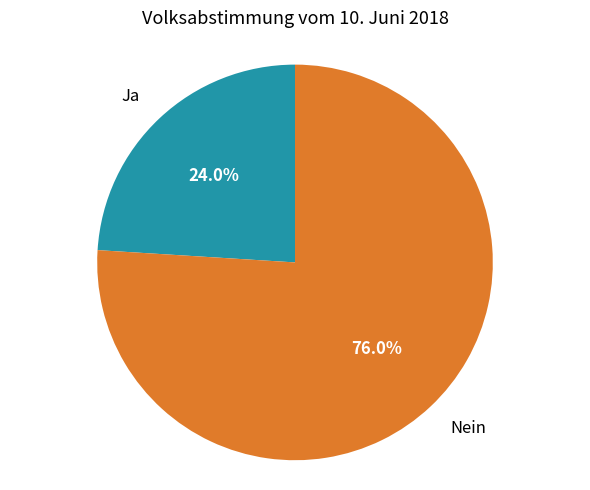

The Nein slice represents 83% of the pie. True or false?

False